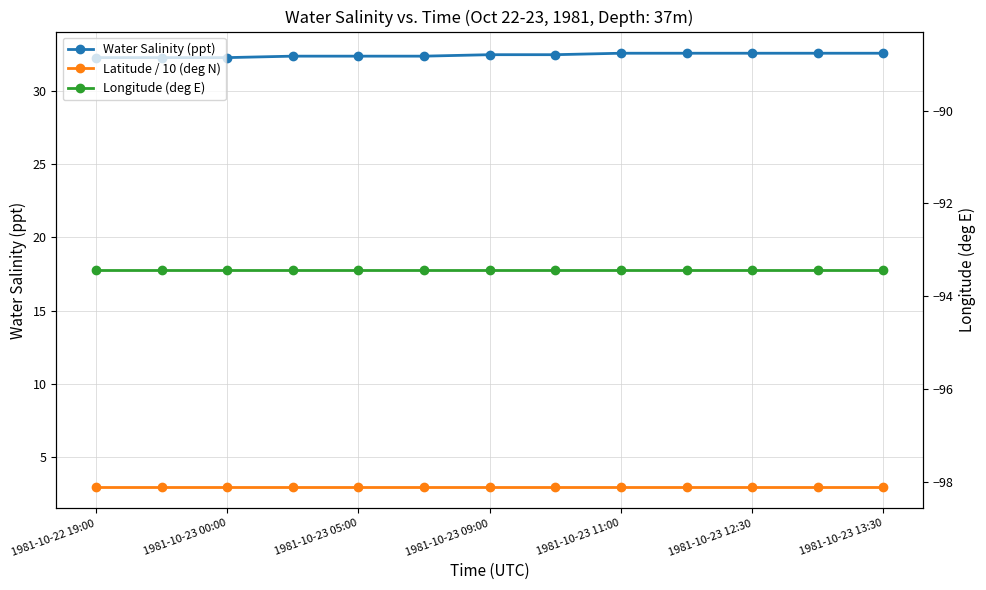

Is the value of Water Salinity (ppt) at 1981-10-23 12:30 greater than the value of Latitude / 10 (deg N) at 1981-10-23 09:00?

Yes